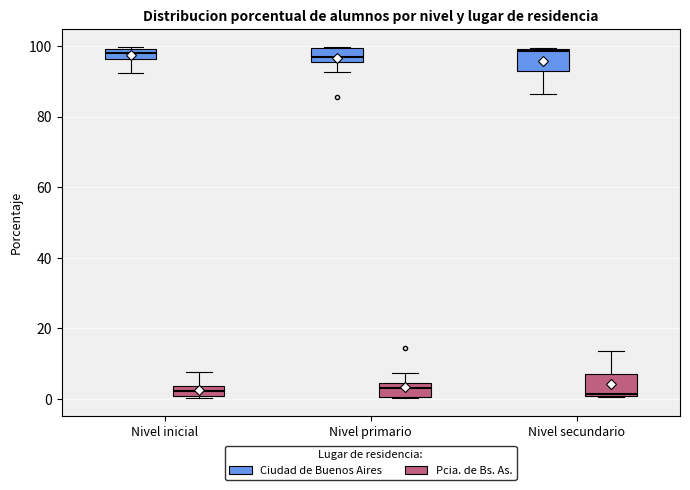

Where is the lower edge of the box for Nivel primario (Pcia. de Bs. As.) on the y-axis? The values are not printed on the chart, so give them approximately, as read against the axis.

0